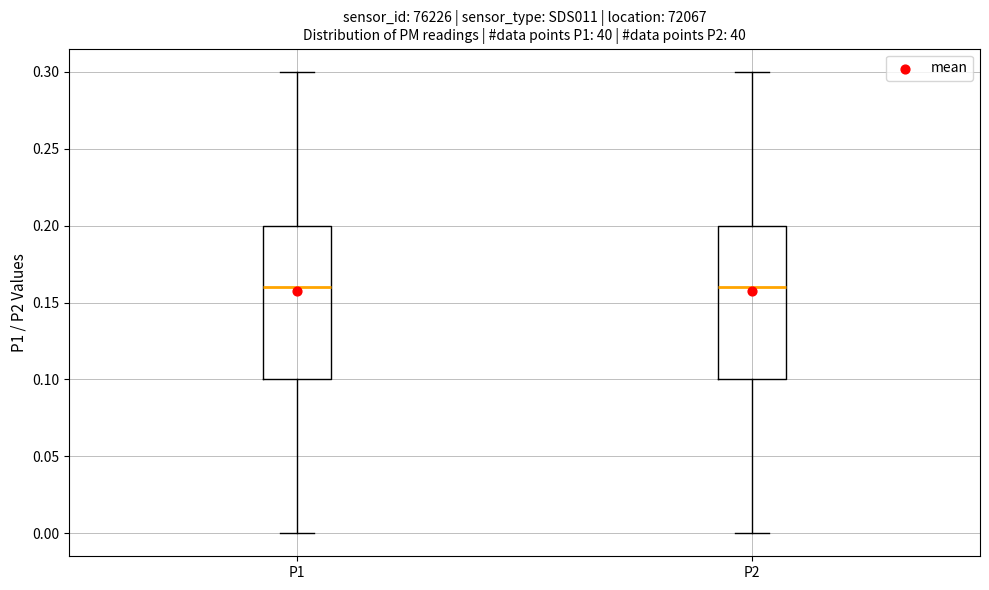

Reading left to right, transcribe this box plot: for each box, give where its median line is, the range the box spans, and where its two whiskers end, as read against the y-axis. The values are not printed on the chart, so give them approximately, as read against the axis.

P1: median 0.16, box 0.10 to 0.20, whiskers 0.00 to 0.30
P2: median 0.16, box 0.10 to 0.20, whiskers 0.00 to 0.30